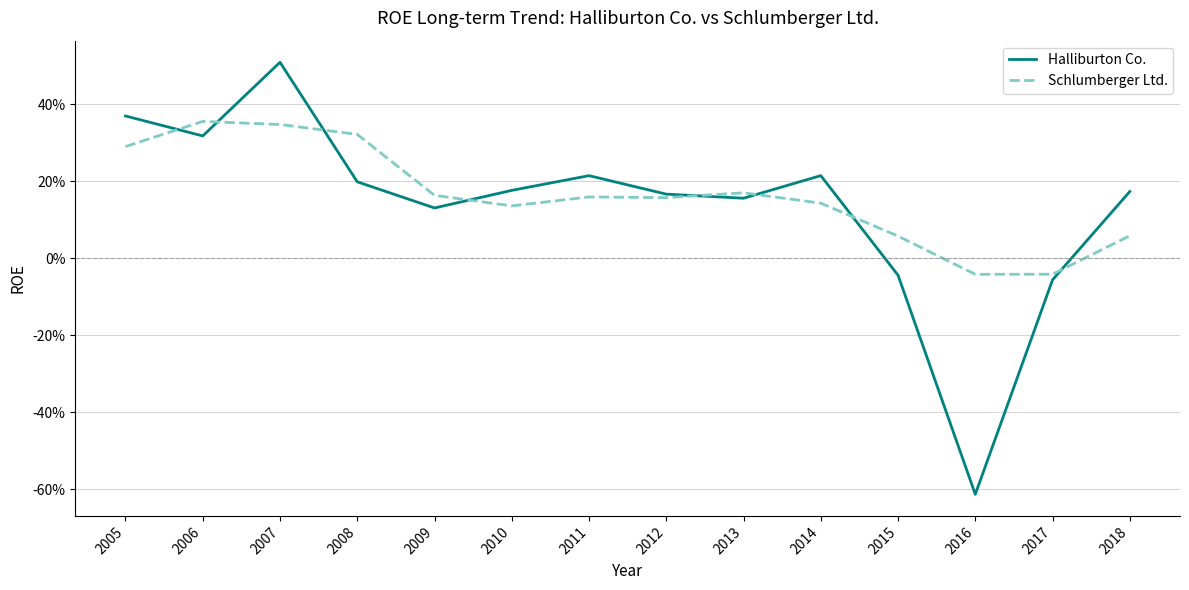

What are all the series names shown in the legend?

Halliburton Co., Schlumberger Ltd.